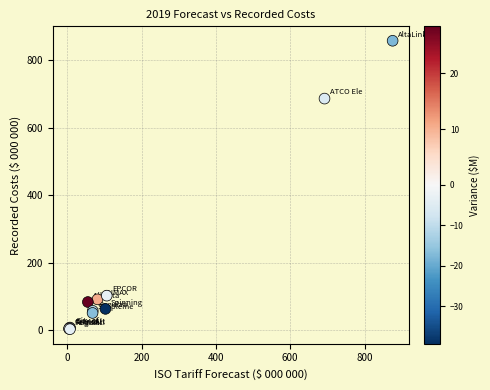

What Y value in the scatter plot is closest to 430?

686.5